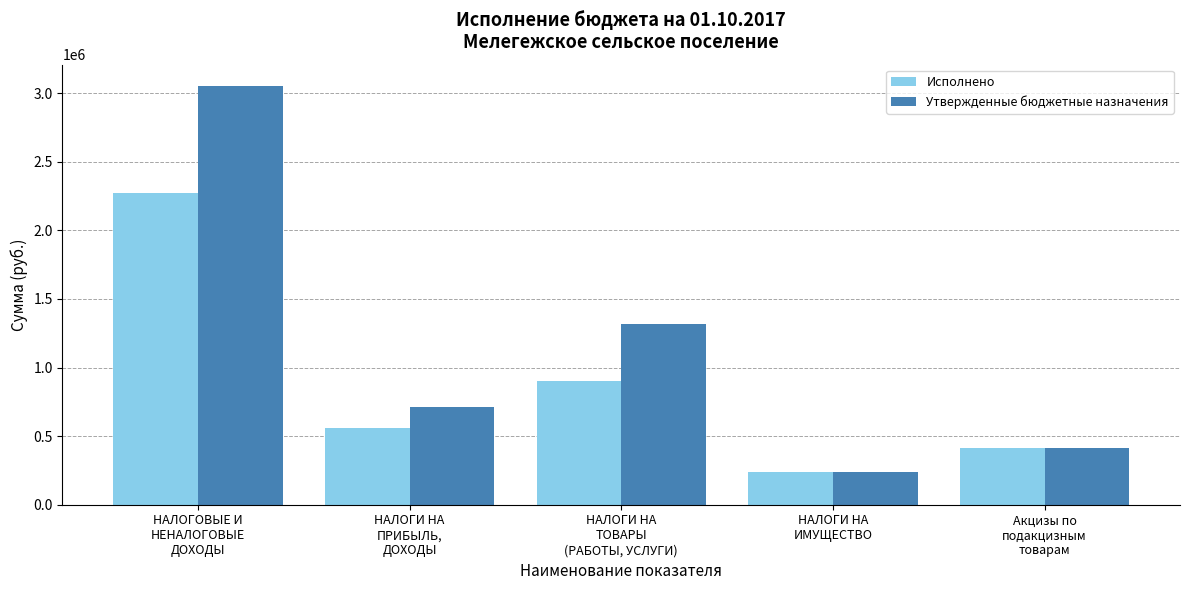

What are all the series names shown in the legend?

Исполнено, Утвержденные бюджетные назначения